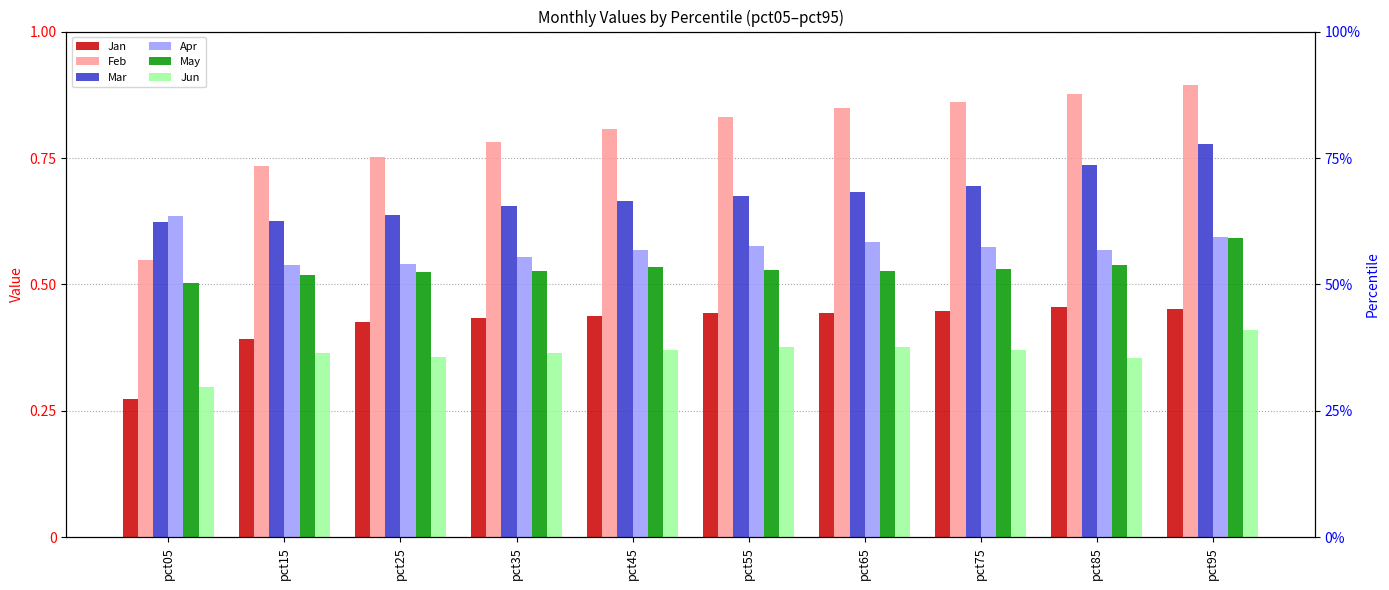

What is the difference between the maximum and minimum values in the Jun series?

0.1